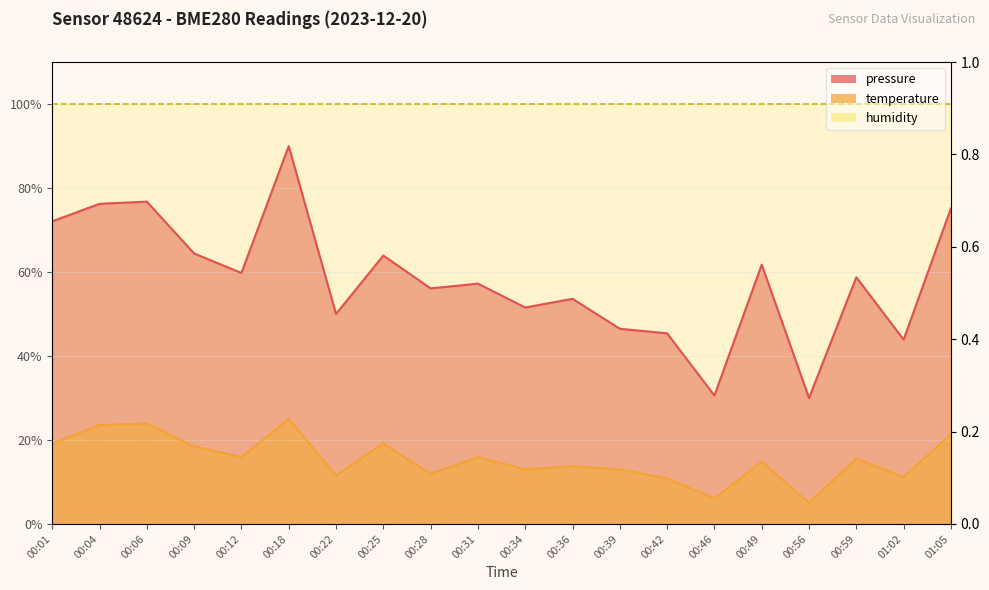

The value of pressure at 00:22 is 18.3. True or false?

False